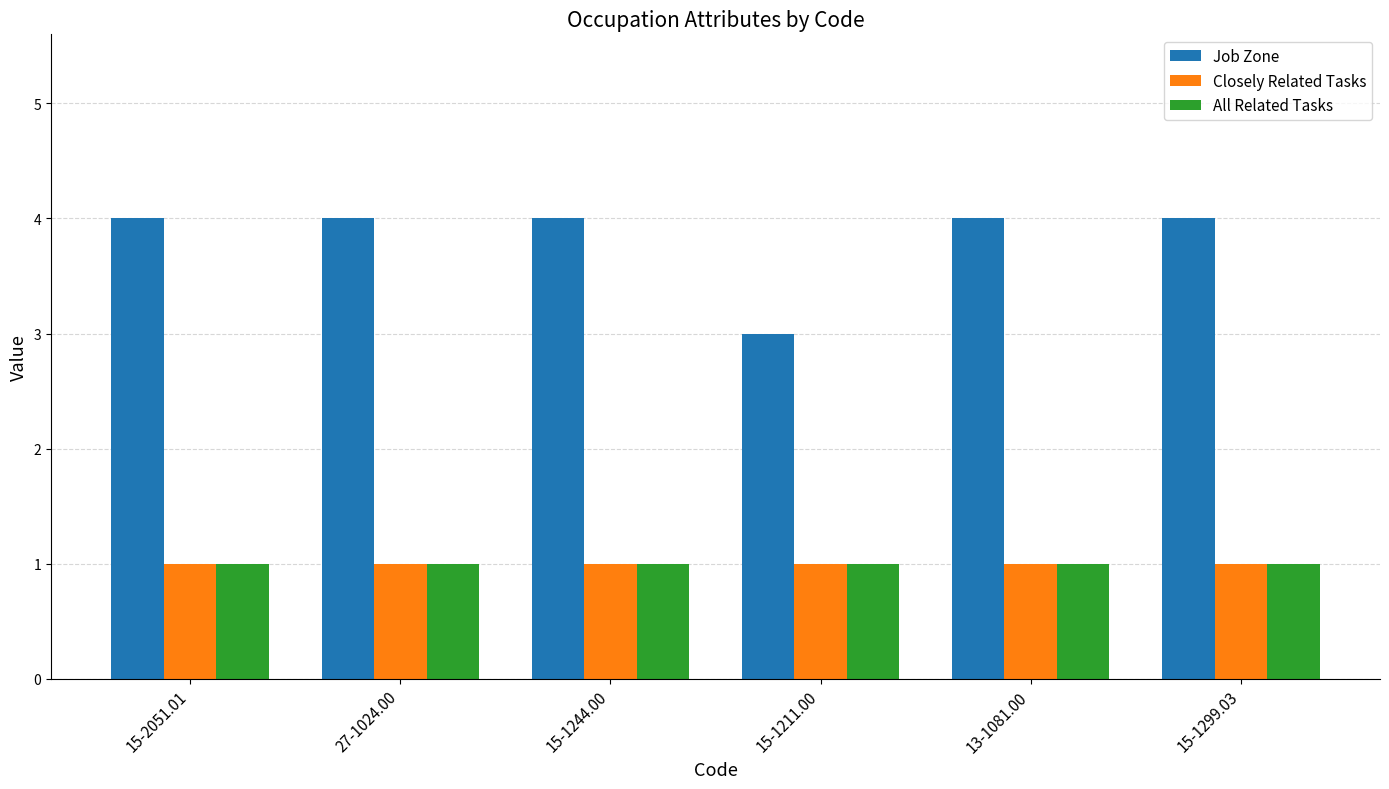

How many data points does each series have?

6